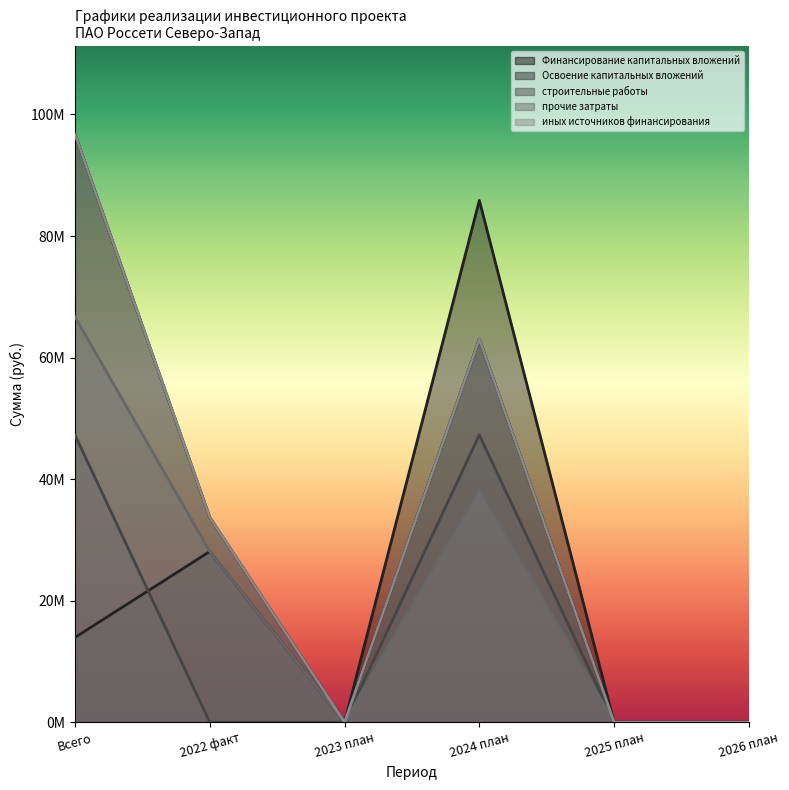

Reading left to right, extract all data points from this chart.

Финансирование капитальных вложений: 96746000	33714295	0	63031705	0	0
Освоение капитальных вложений: 13955000	28095246	0	85859754	0	0
строительные работы: 47271000	0	0	47271000	0	0
прочие затраты: 66684000	28095246	0	38588754	0	0
иных источников финансирования: 96746000	33714295	0	63031705	0	0